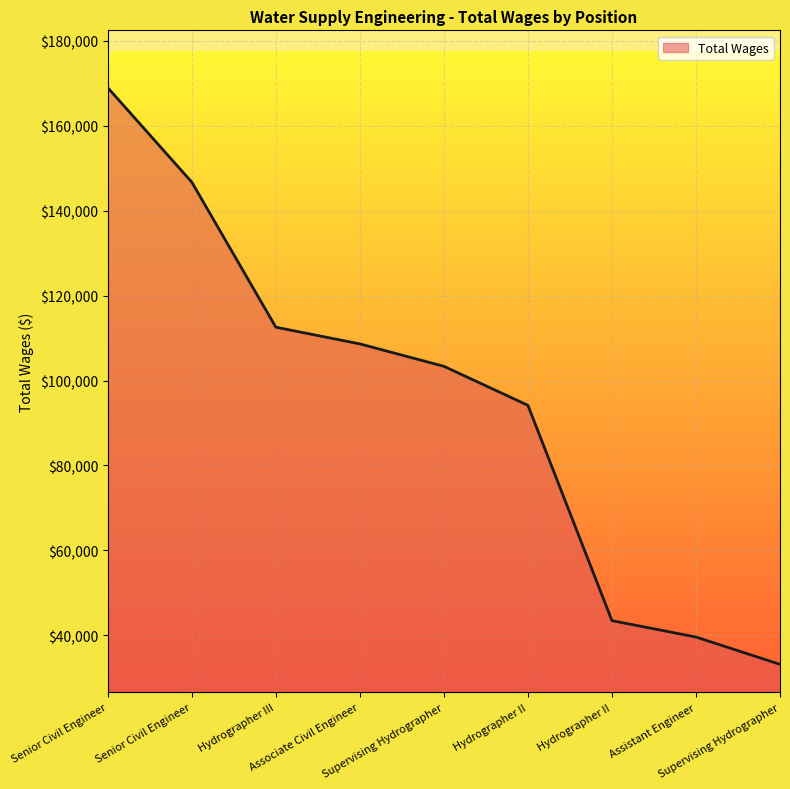

What is the greatest value displayed?

168997